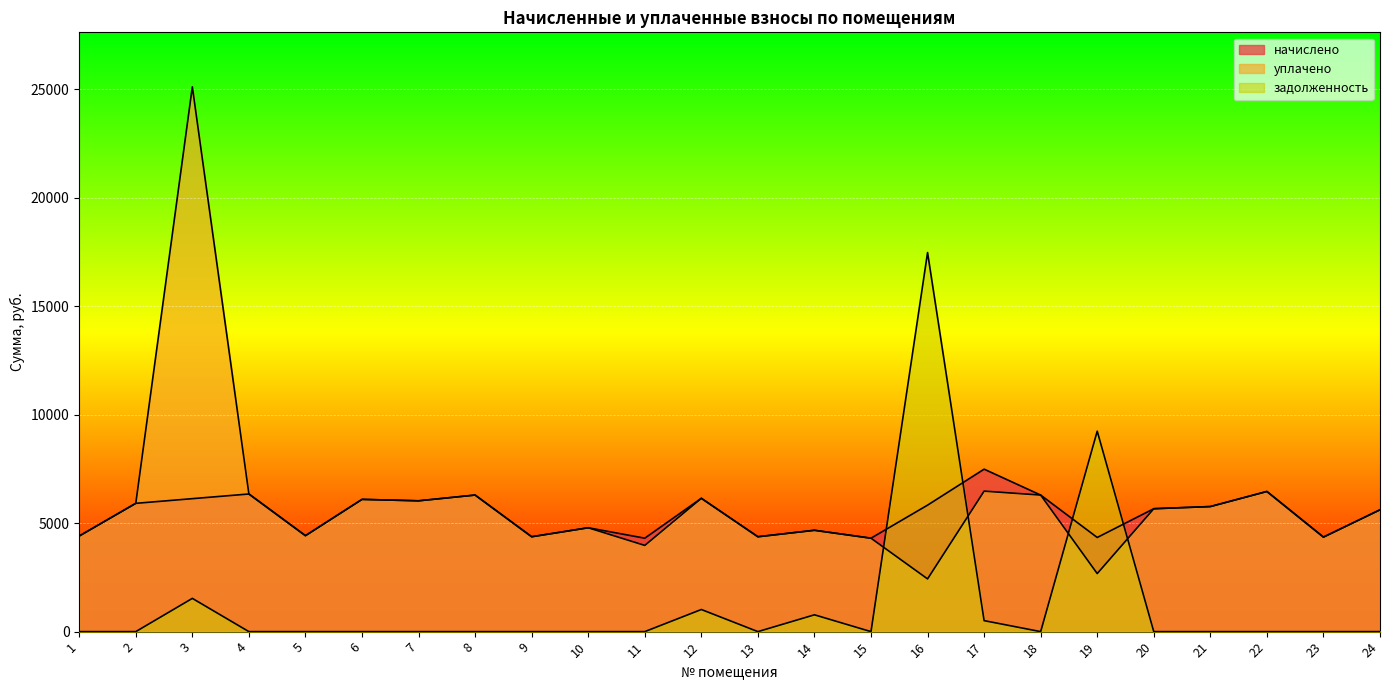

Reading right to left, transcribe all the data shown in this chart.

начислено: 24=5613.8	23=4355.3	22=6458.4	21=5762.9	20=5663.5	19=4338.7	18=6292.8	17=7486.8	16=5829.1	15=4305.6	14=4669.9	13=4371.8	12=6143.8	11=4305.6	10=4785.8	9=4371.8	8=6292.8	7=6027.8	6=6094.1	5=4421.5	4=6342.5	3=6127.2	2=5911.9	1=4405.0
уплачено: 24=5613.8	23=4355.3	22=6458.4	21=5762.9	20=5663.5	19=2674.9	18=6292.8	17=6473.9	16=2430.0	15=4305.6	14=4669.9	13=4371.8	12=6143.8	11=3972.8	10=4785.8	9=4371.8	8=6292.8	7=6027.8	6=6094.1	5=4421.5	4=6342.5	3=25104.5	2=5911.9	1=4405.0
задолженность: 24=0.0	23=0.0	22=0.0	21=0.0	20=0.0	19=9238.1	18=0.0	17=506.5	16=17467.3	15=0.0	14=774.8	13=0.0	12=1019.4	11=0.0	10=0.0	9=0.0	8=0.0	7=0.0	6=0.0	5=0.0	4=0.0	3=1531.8	2=0.0	1=0.0